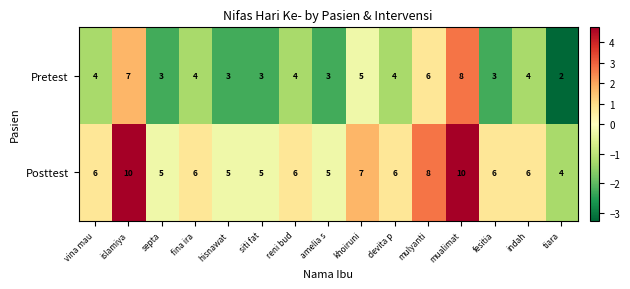

Rank the series at fina ira from highest to lowest value.

Posttest, Pretest